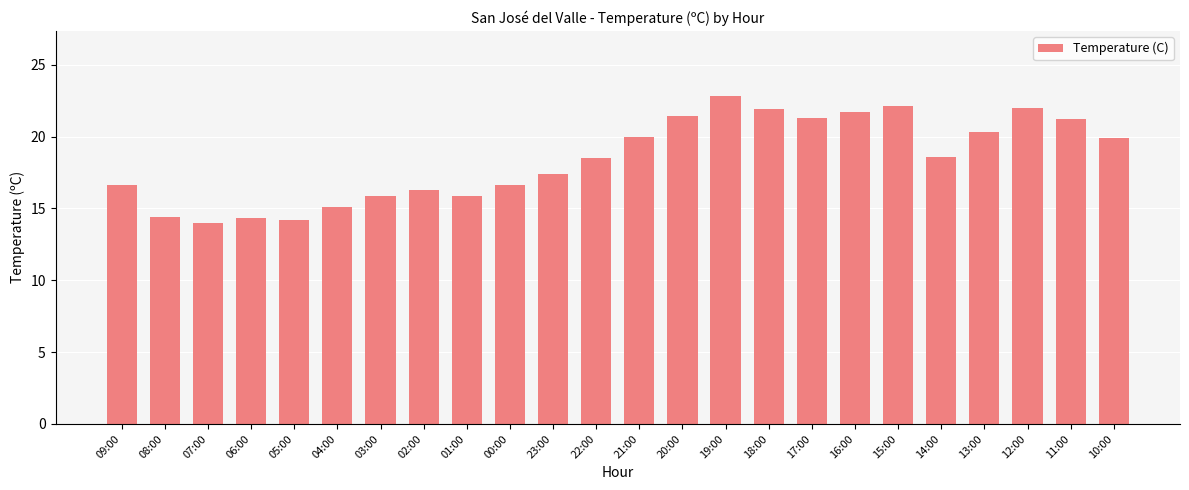

The value at 15:00 is 30.6. True or false?

False